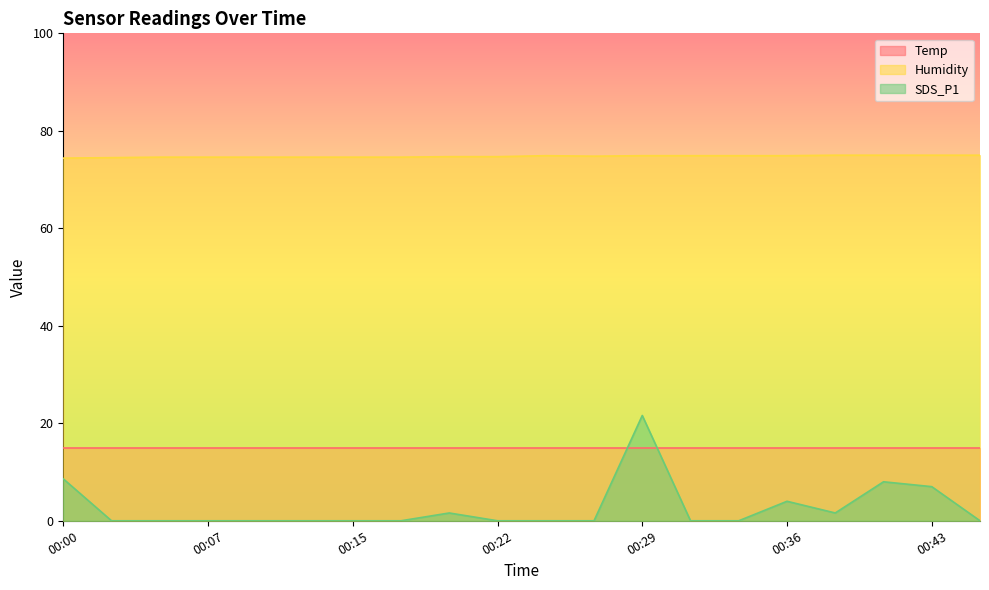

True or false: SDS_P1 and Humidity cross at least once.

False